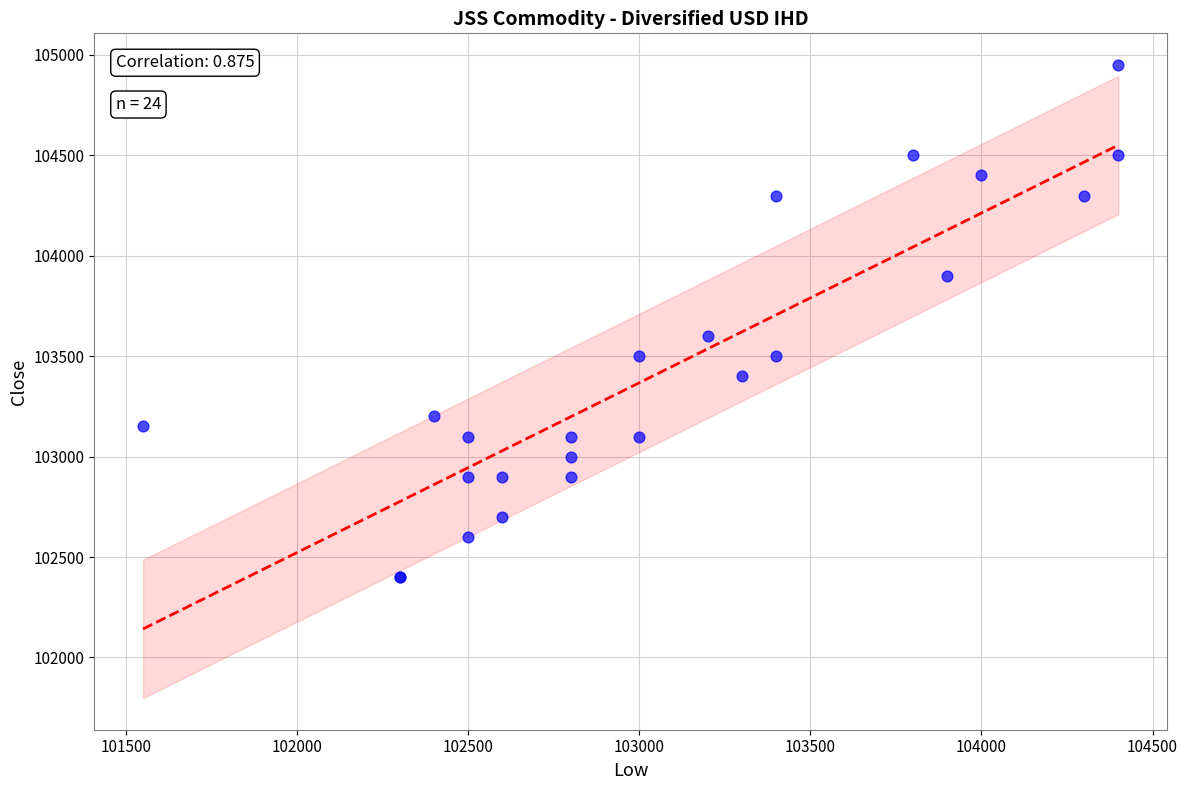

What Y value in the scatter plot is closest to 103675?

103600